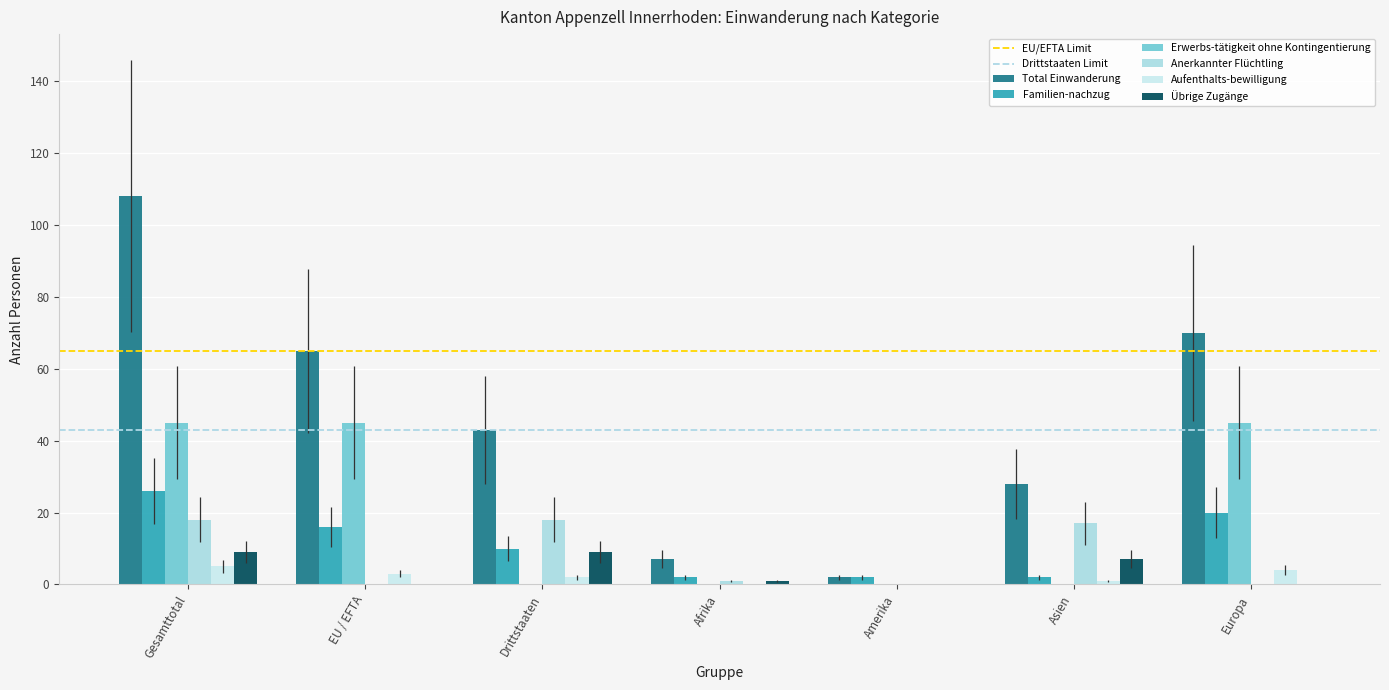

What is the sum of all Übrige Zugänge values?

26